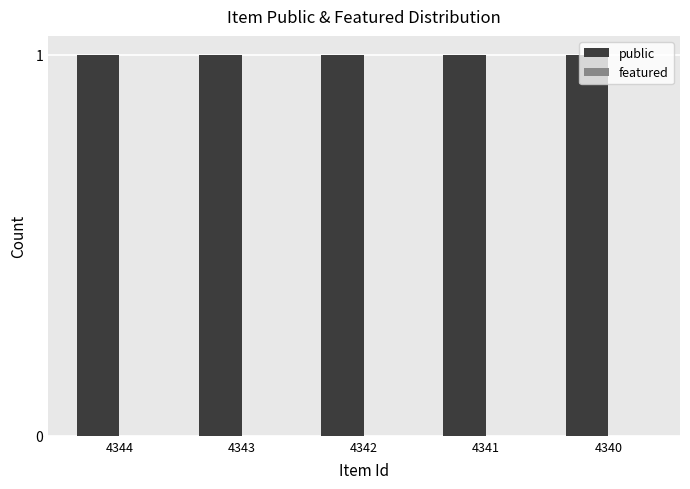

List the series in order of their overall mean, highest first.

public, featured